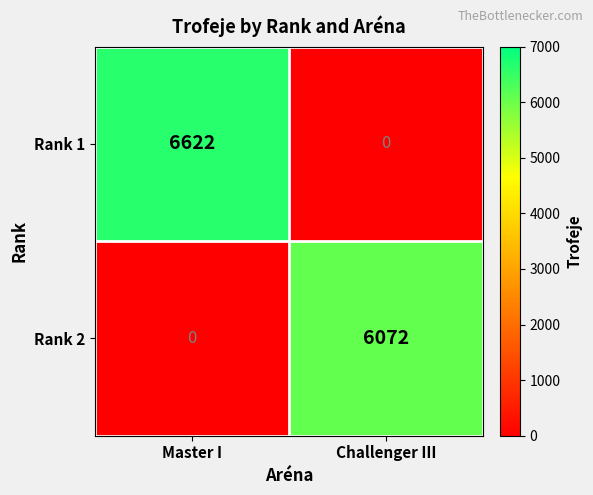

Which series has the largest total across all categories?

Rank 1